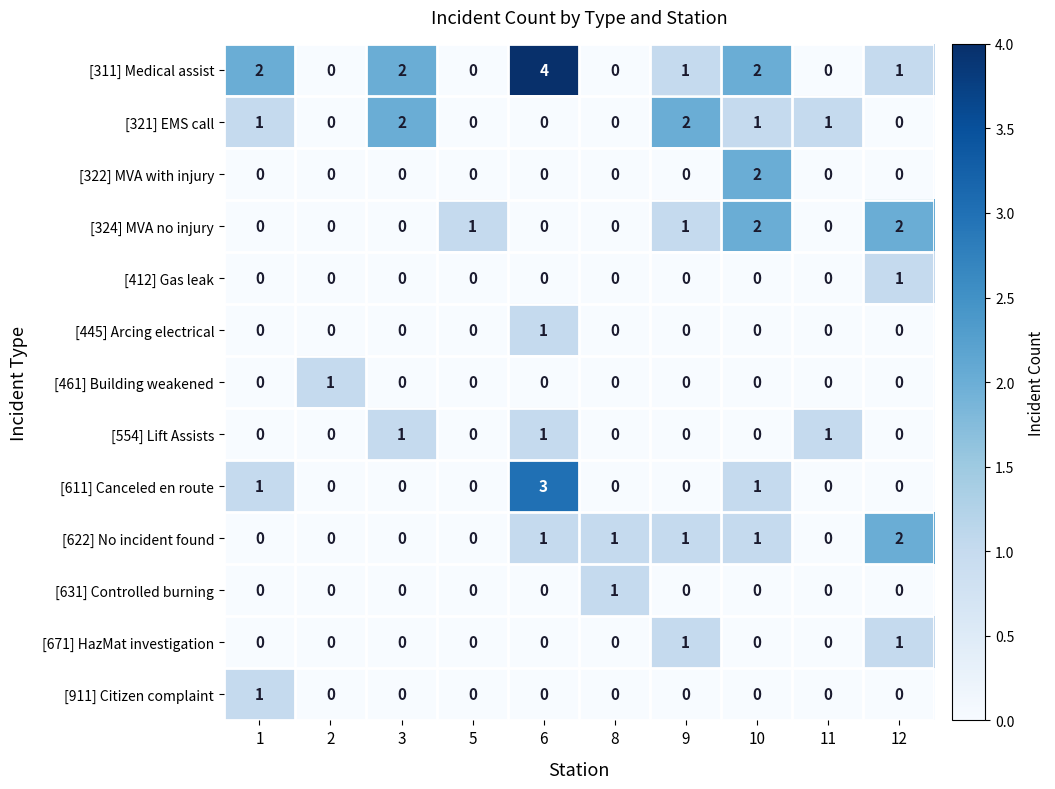

True or false: [911] Citizen complaint has a value of 0 at 2.

True